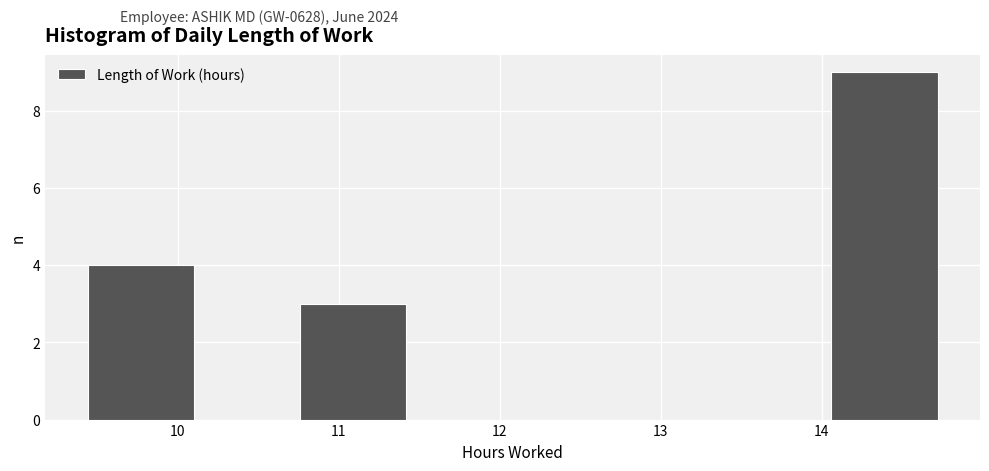

Reading left to right, transcribe this chart: for each bar, give the range it covers on the x-axis and its height. Neither the bar edges nor the heights are printed on the chart, so give them approximately, as read against the axes.

9.44 to 10.10: 4
10.10 to 10.76: 0
10.76 to 11.42: 3
11.42 to 12.08: 0
12.08 to 12.74: 0
12.74 to 13.40: 0
13.40 to 14.06: 0
14.06 to 14.72: 9